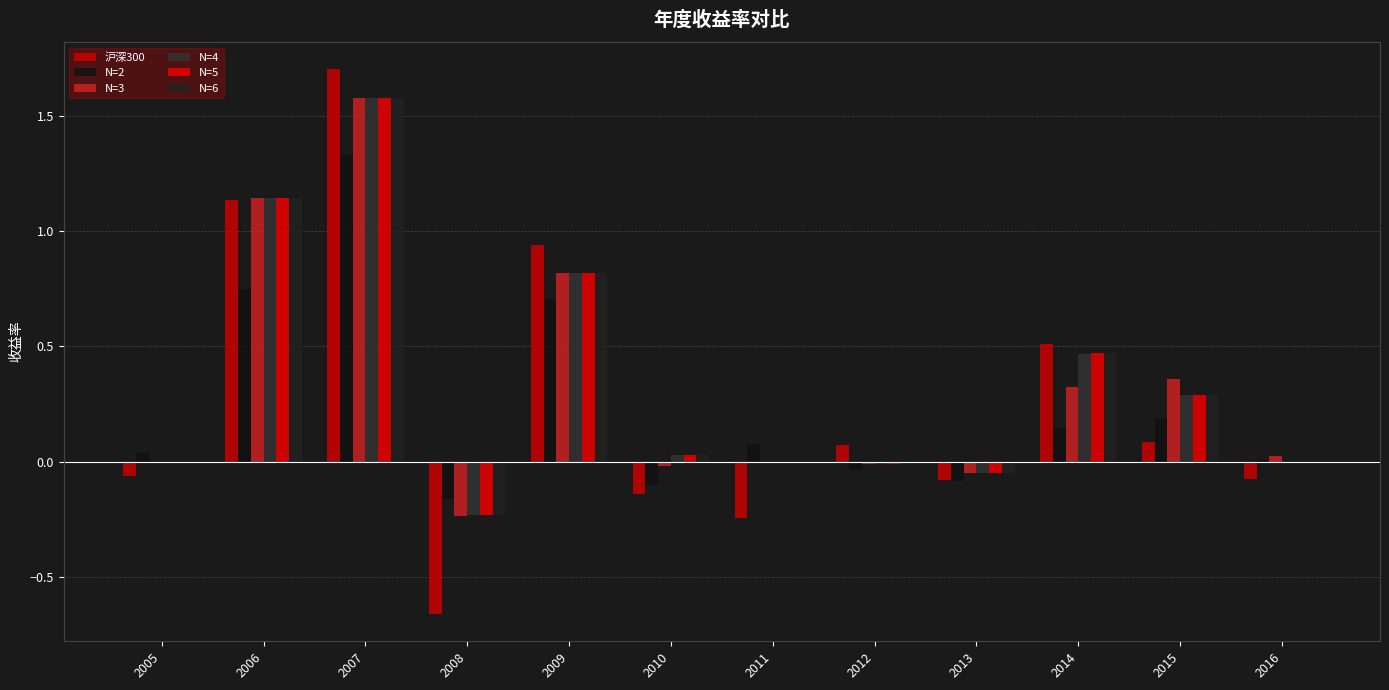

How many distinct data groups are displayed?

6